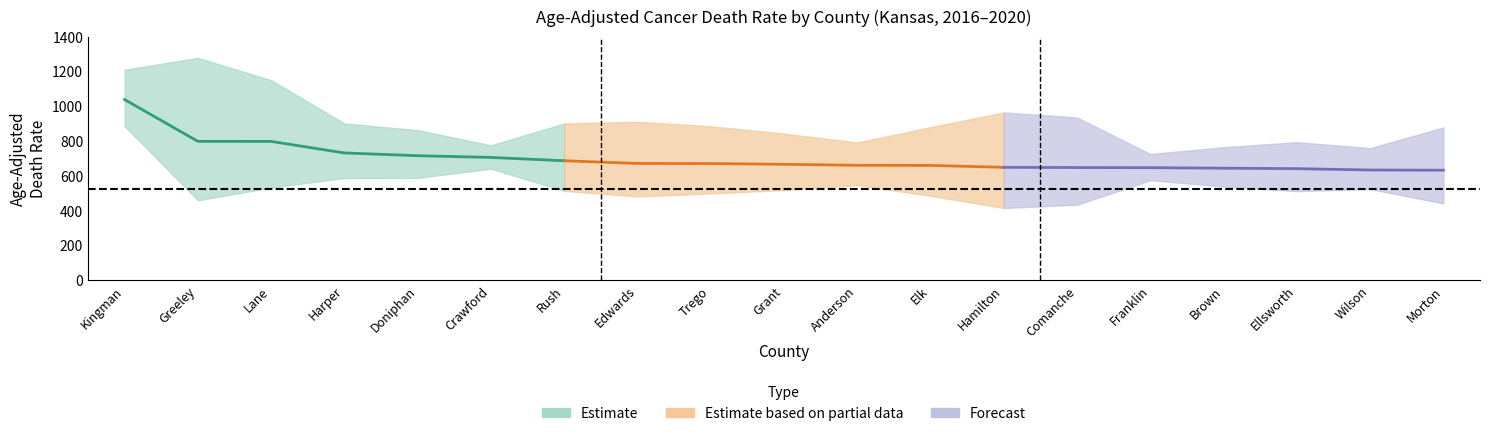

True or false: Rate and Upper CI intersect in this chart.

False